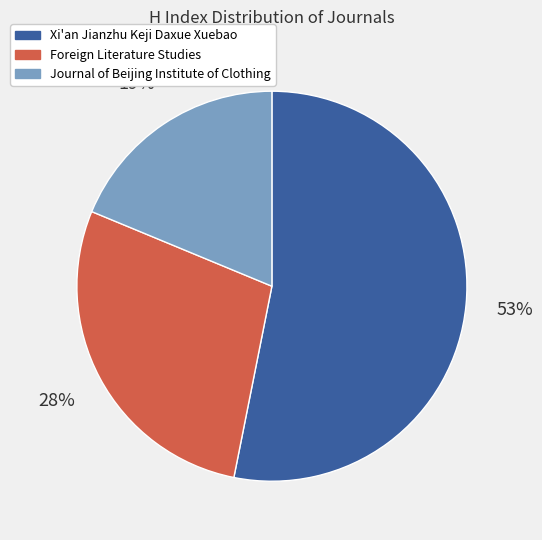

To the nearest percent, what portion does Foreign Literature Studies represent?

28%